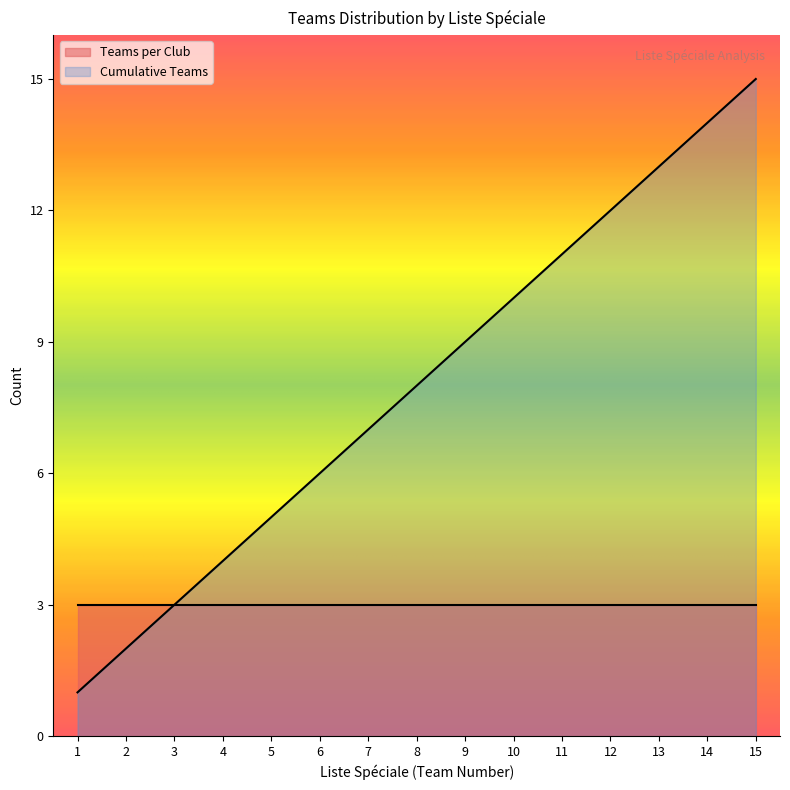

What is the difference between the maximum and minimum values?

14